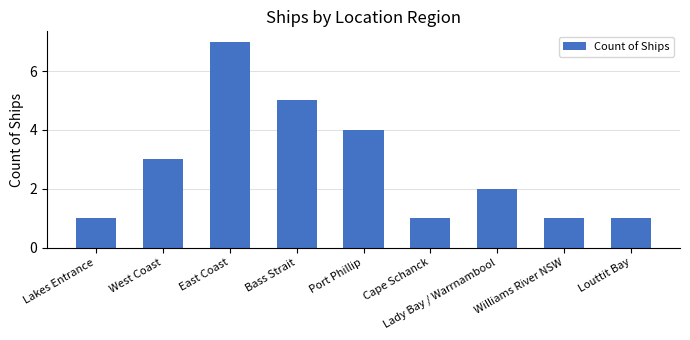

What is the minimum value shown in the chart?

1